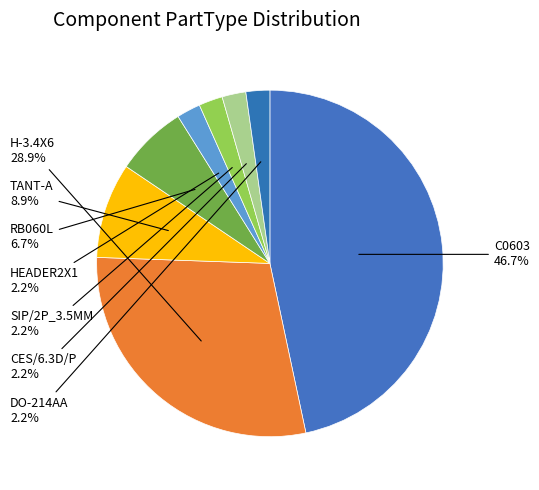

Between RB060L and DO-214AA, which is larger?

RB060L